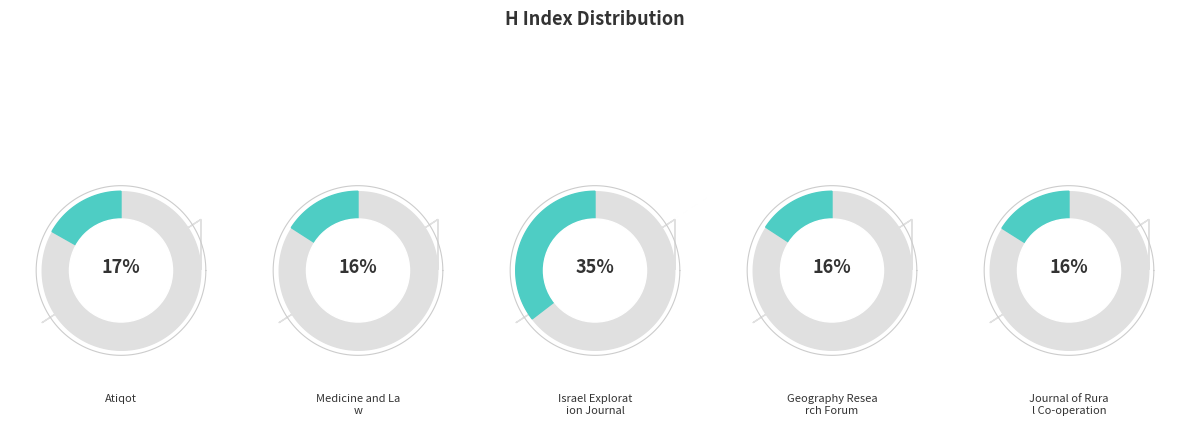

To the nearest percent, what is the difference between the Atiqot and Geography Research Forum slice percentages?

1%